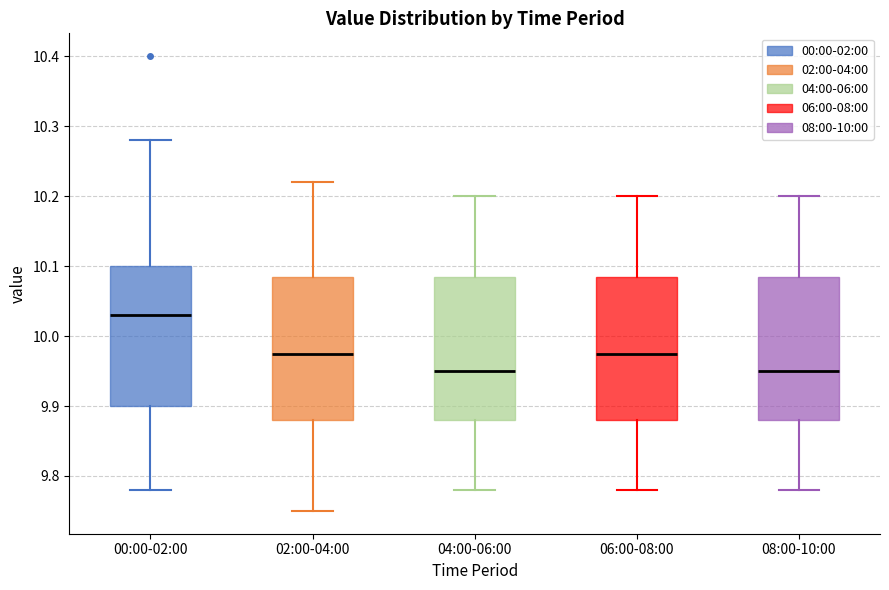

Reading left to right, read every box against the y-axis: the position of its median line, the range the box covers, and the ends of its whiskers. The values are not printed on the chart, so give them approximately, as read against the axis.

00:00-02:00: median 10.03, box 9.90 to 10.10, whiskers 9.78 to 10.28
02:00-04:00: median 9.98, box 9.88 to 10.09, whiskers 9.75 to 10.22
04:00-06:00: median 9.95, box 9.88 to 10.09, whiskers 9.78 to 10.20
06:00-08:00: median 9.98, box 9.88 to 10.09, whiskers 9.78 to 10.20
08:00-10:00: median 9.95, box 9.88 to 10.09, whiskers 9.78 to 10.20